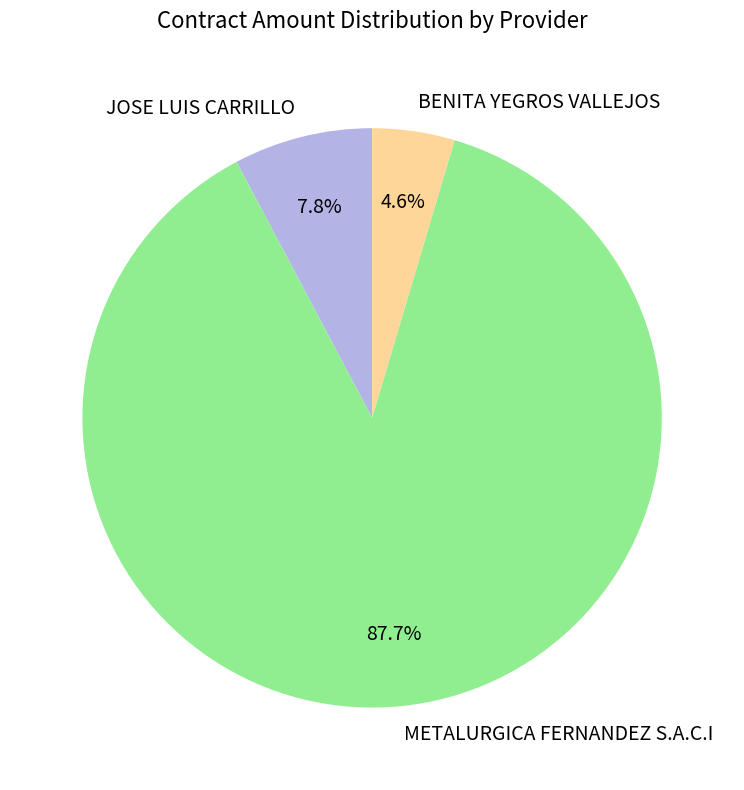

How many segments does this pie chart have?

3